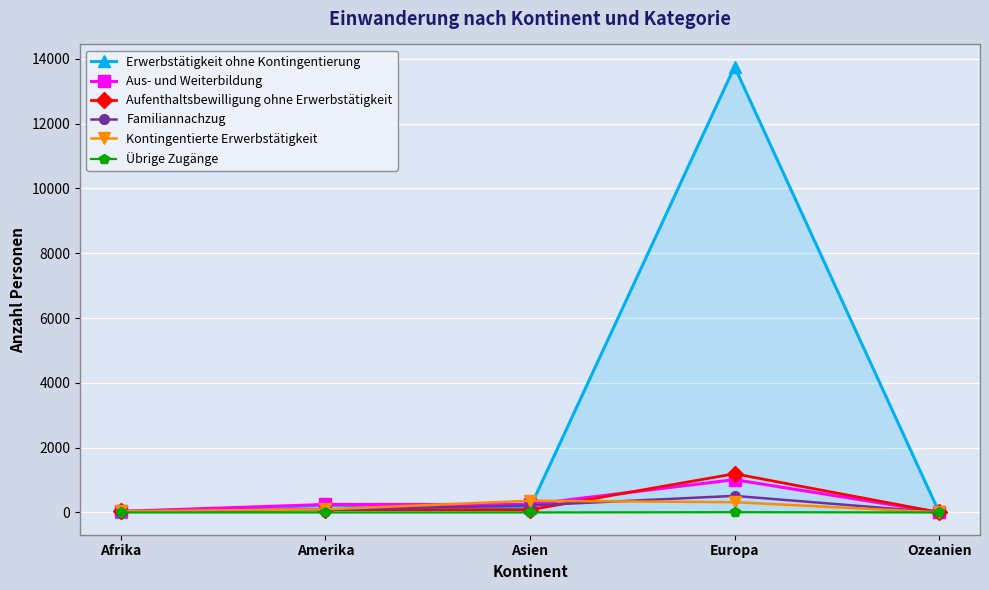

At which category is the sum across all series the highest?

Europa